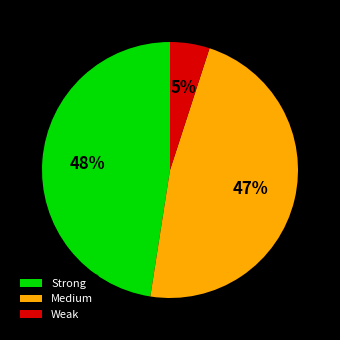

What percentage is the Medium slice, to the nearest percent?

47%